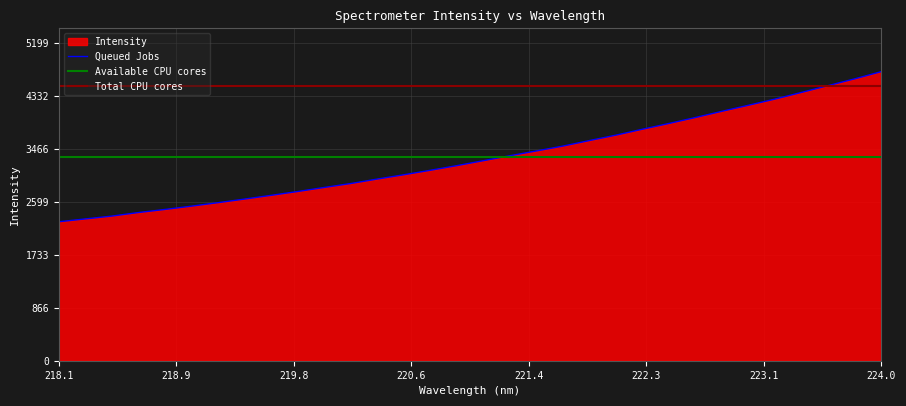

What is the ratio of the value at 222.0721 to the value at 218.2508?

1.6